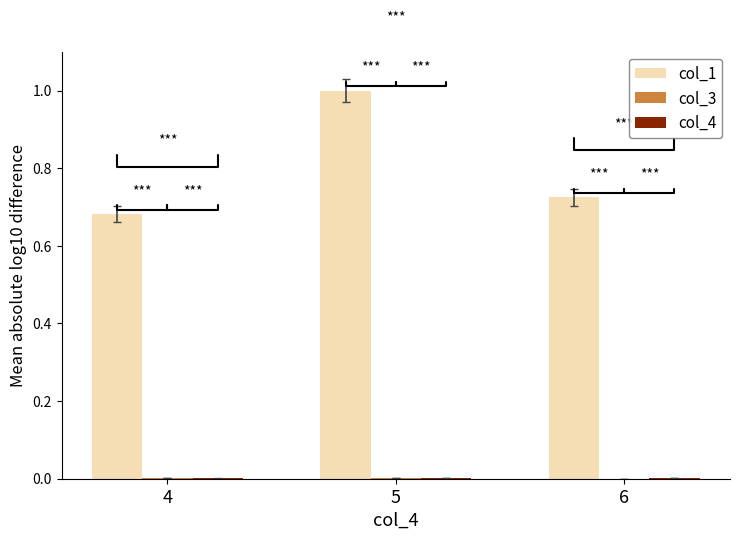

Which series has the largest total across all categories?

col_1